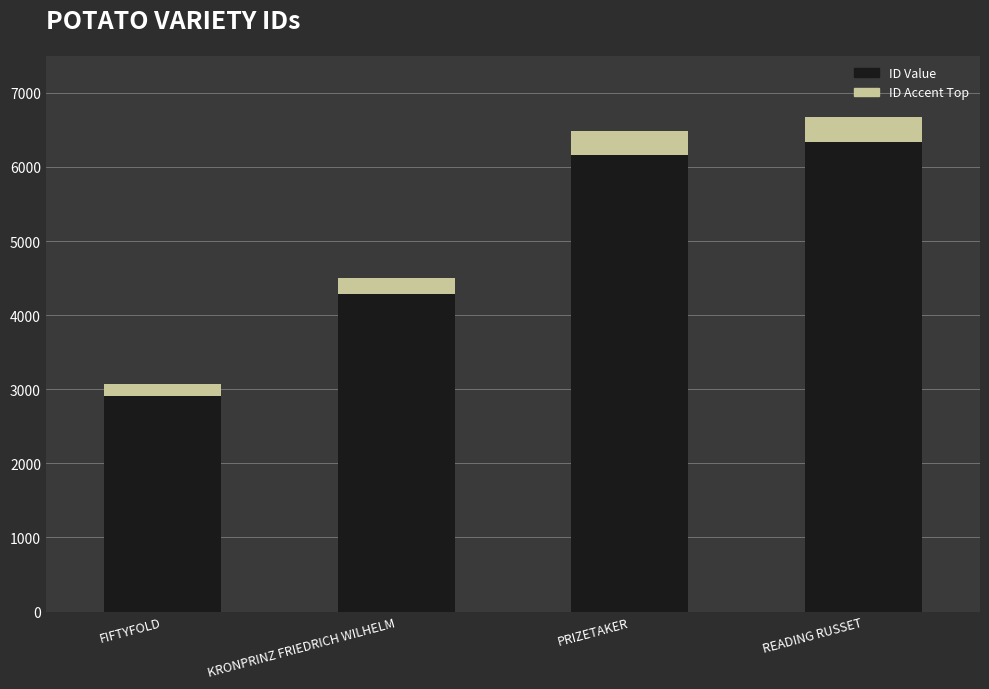

Reading right to left, what are all the values shown in this chart?

ID: 6676.0	6481.0	4505.0	3064.0
ID Accent: 333.8	324.1	225.2	153.2